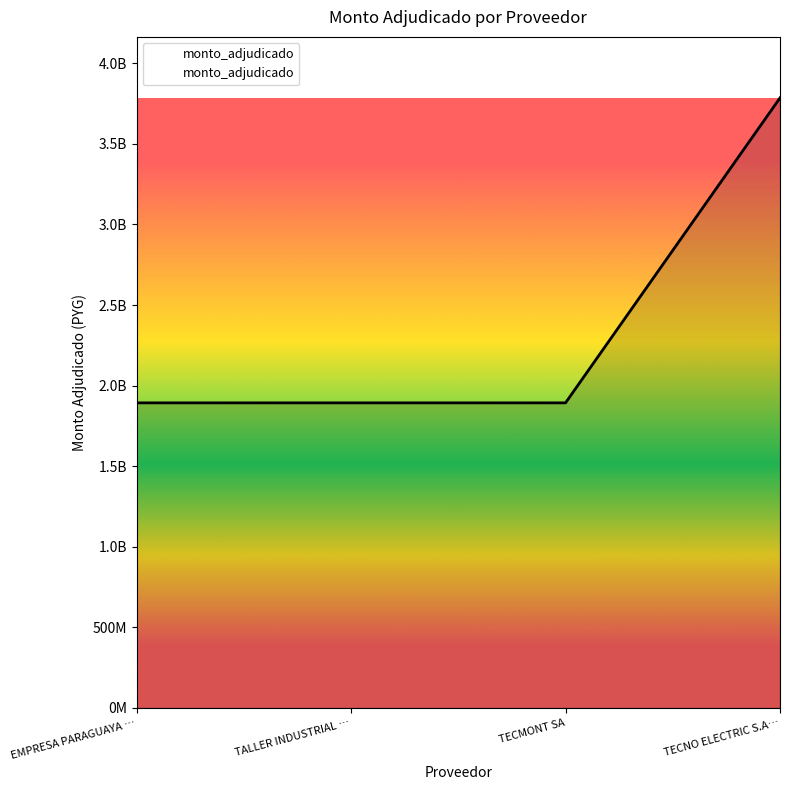

Is this an area chart (filled region under the line)?

Yes